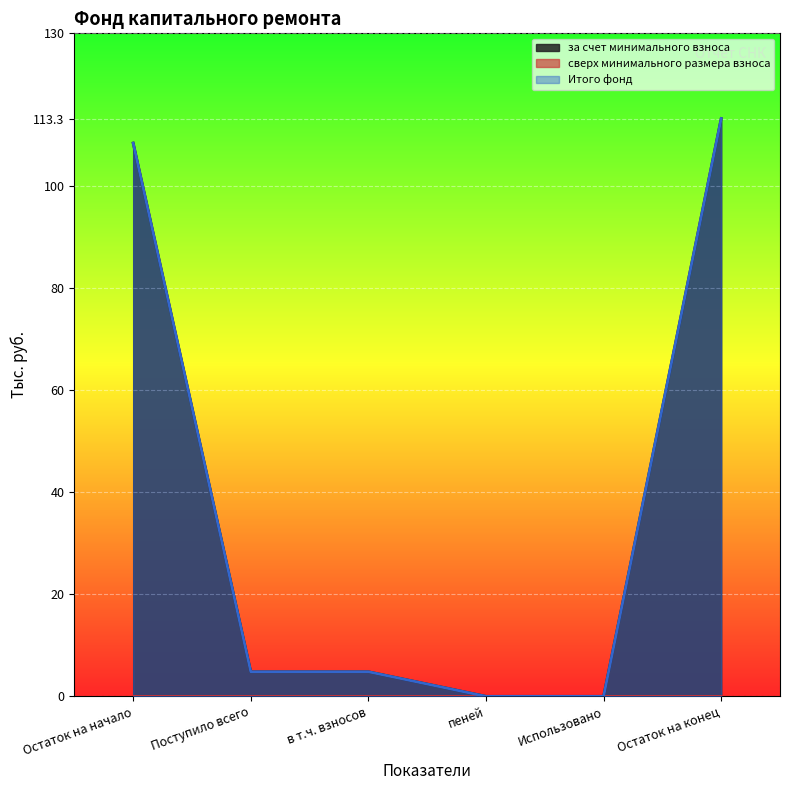

What is the label of the 1st point from the right?

Остаток на конец